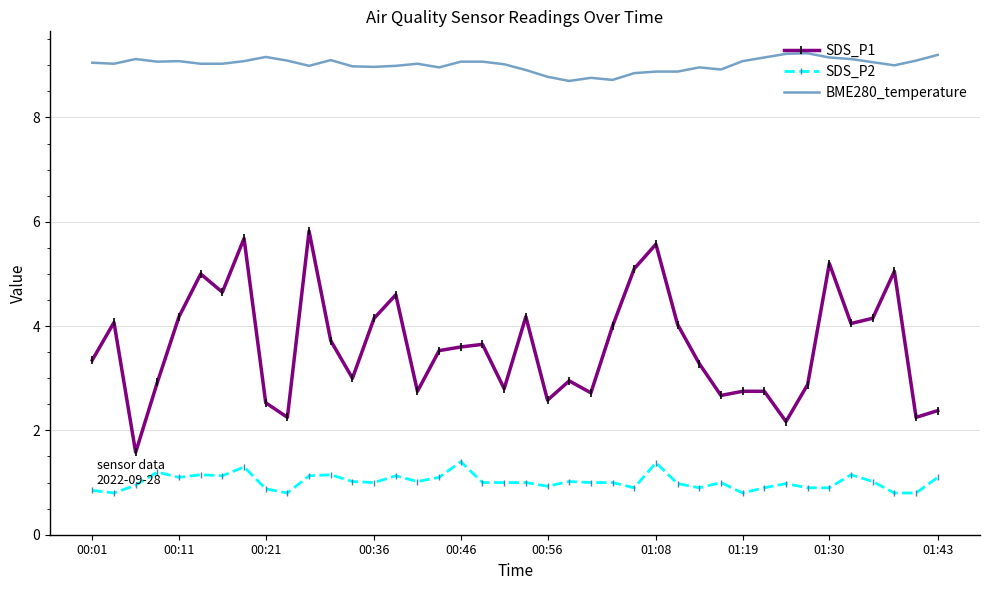

What is the sum of all SDS_P1 values?

144.5